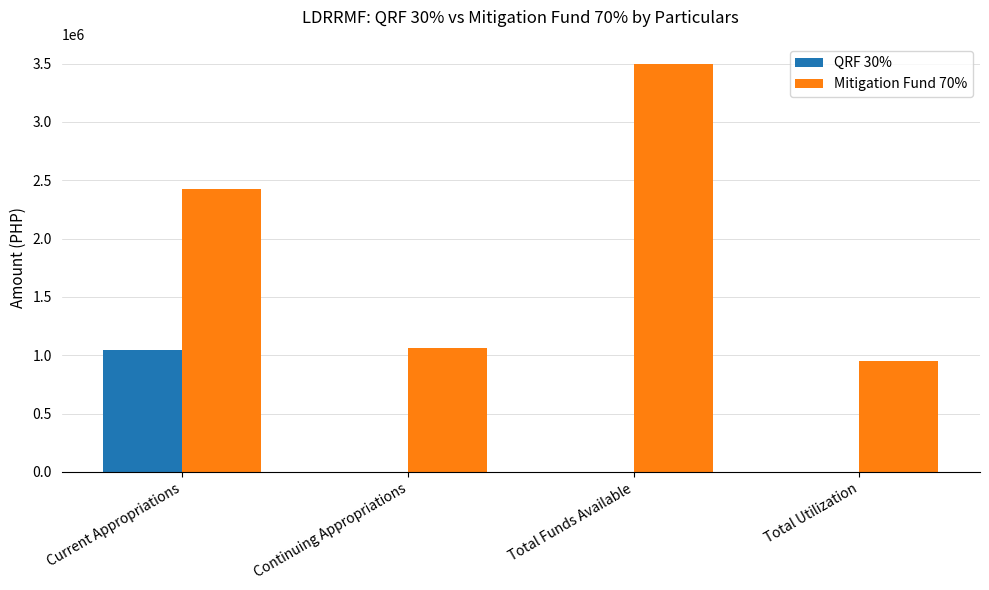

What is the maximum value for Mitigation Fund 70%?

3494642.7